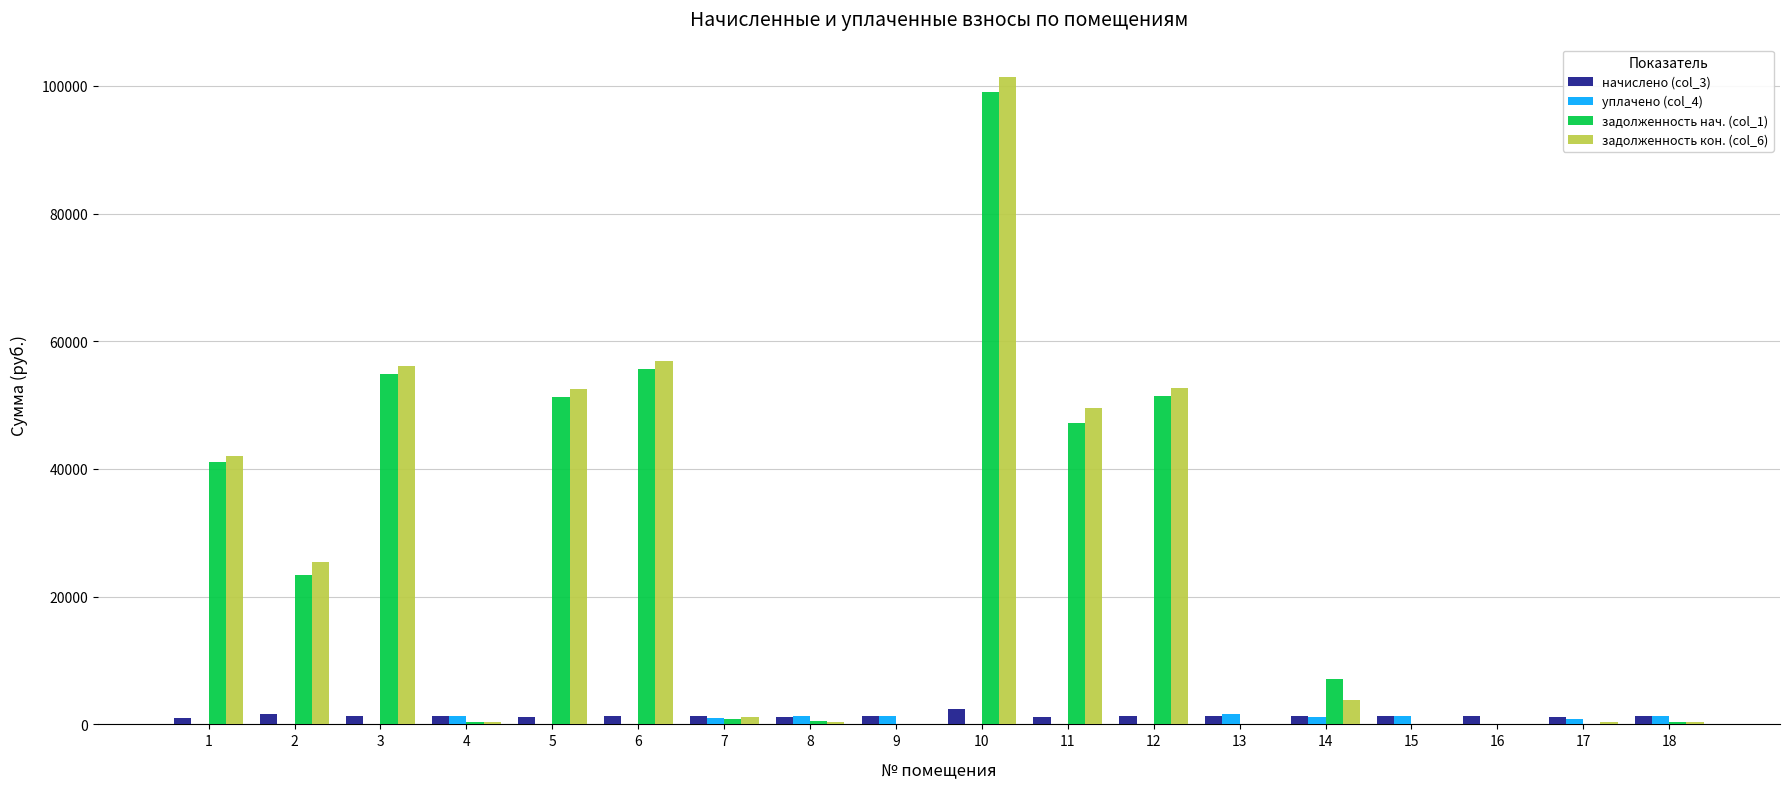

Which series has the widest spread of values?

задолженность кон. (col_6)